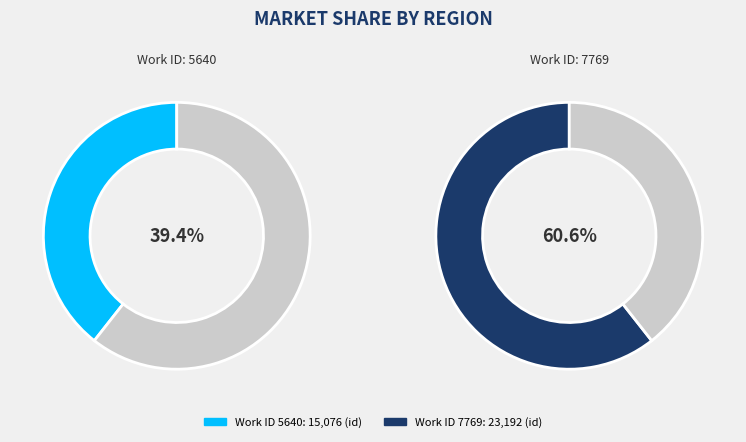

The 5640 slice represents 32% of the pie. True or false?

False